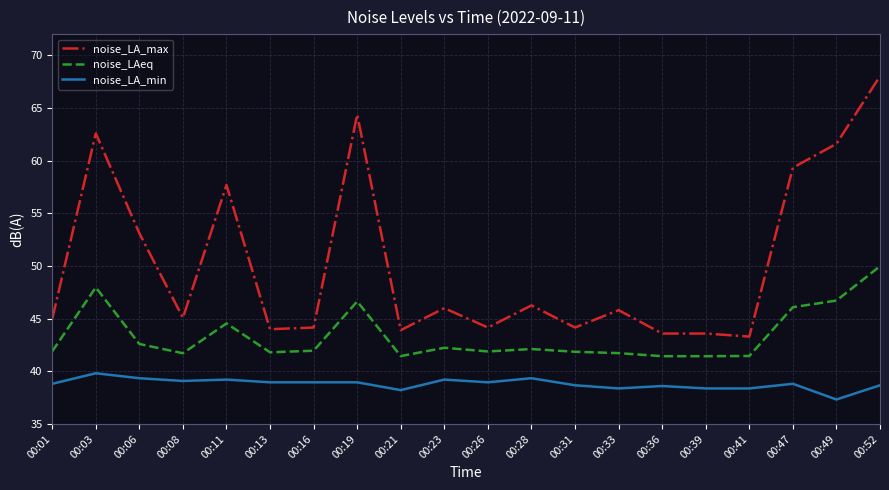

What is the average value of the noise_LA_max series?

50.3